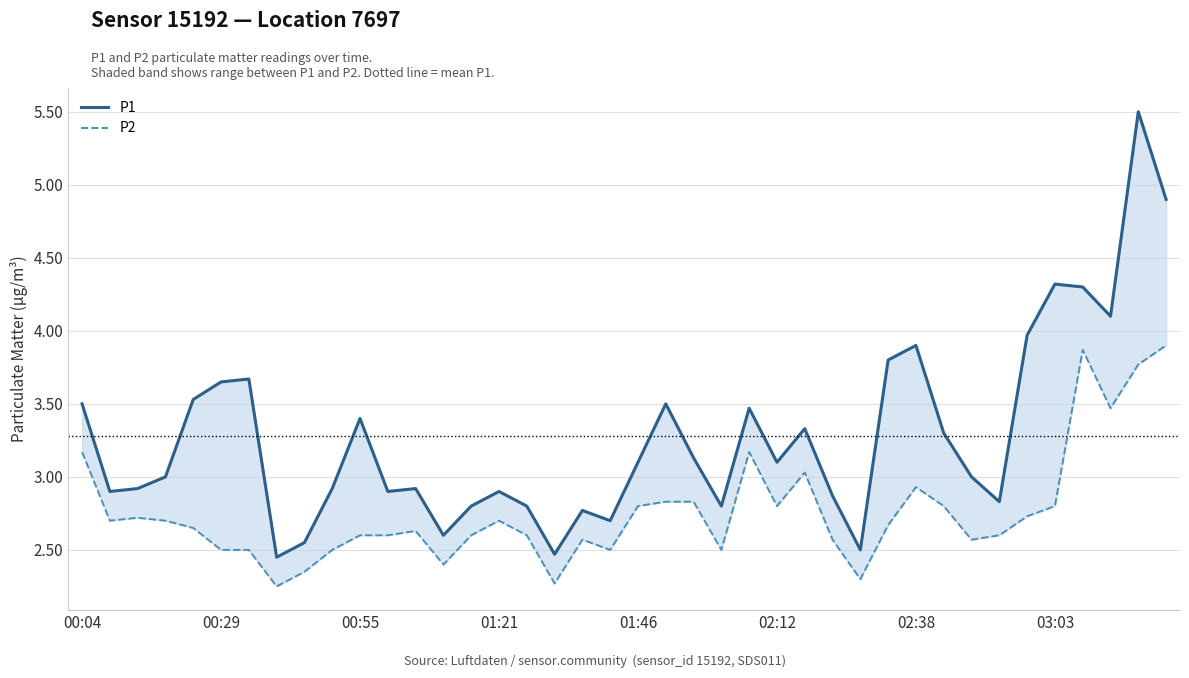

Is it true that P2 equals 2.5 at 9?

True